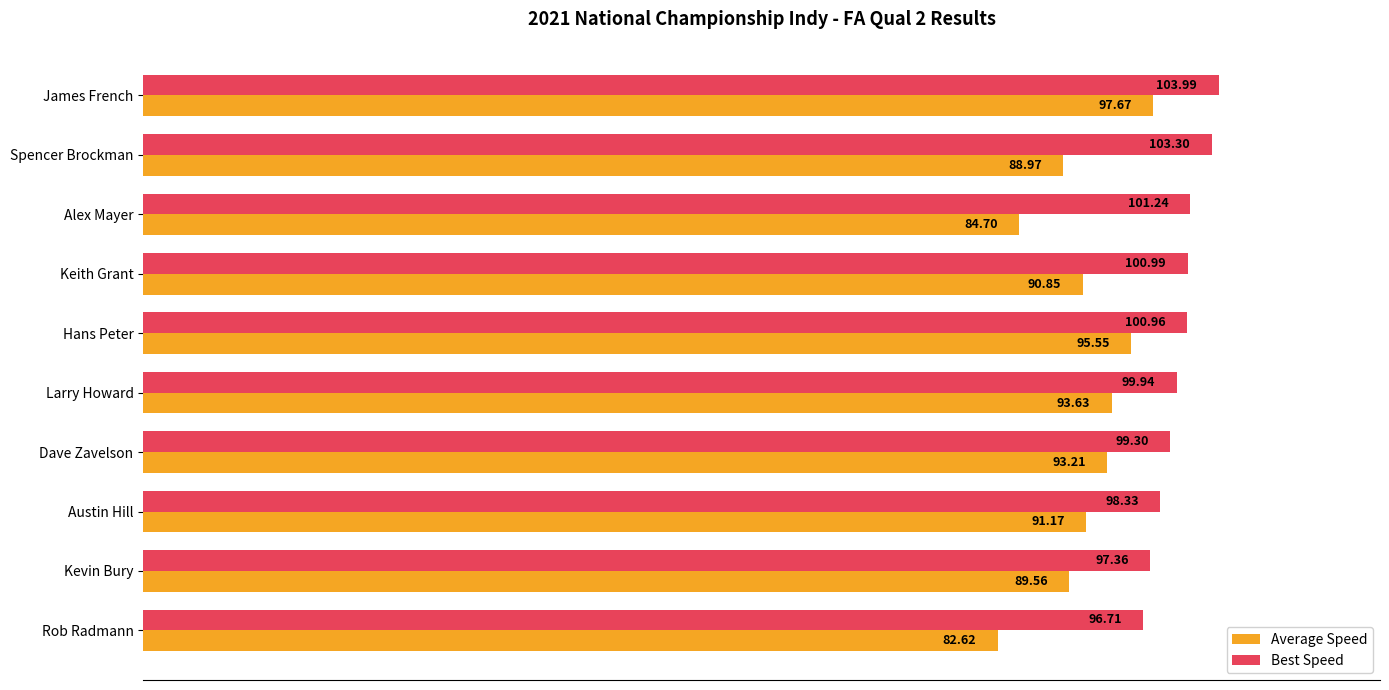

What are all the series names shown in the legend?

Average Speed, Best Speed